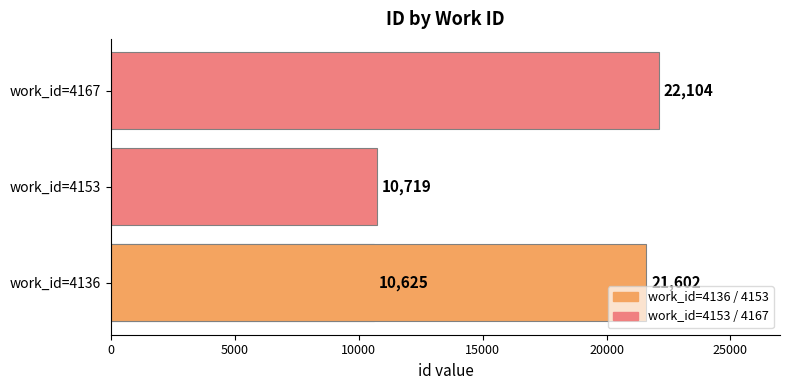

Approximately how many times larger is the value at 5000 compared to 10000?

0.5